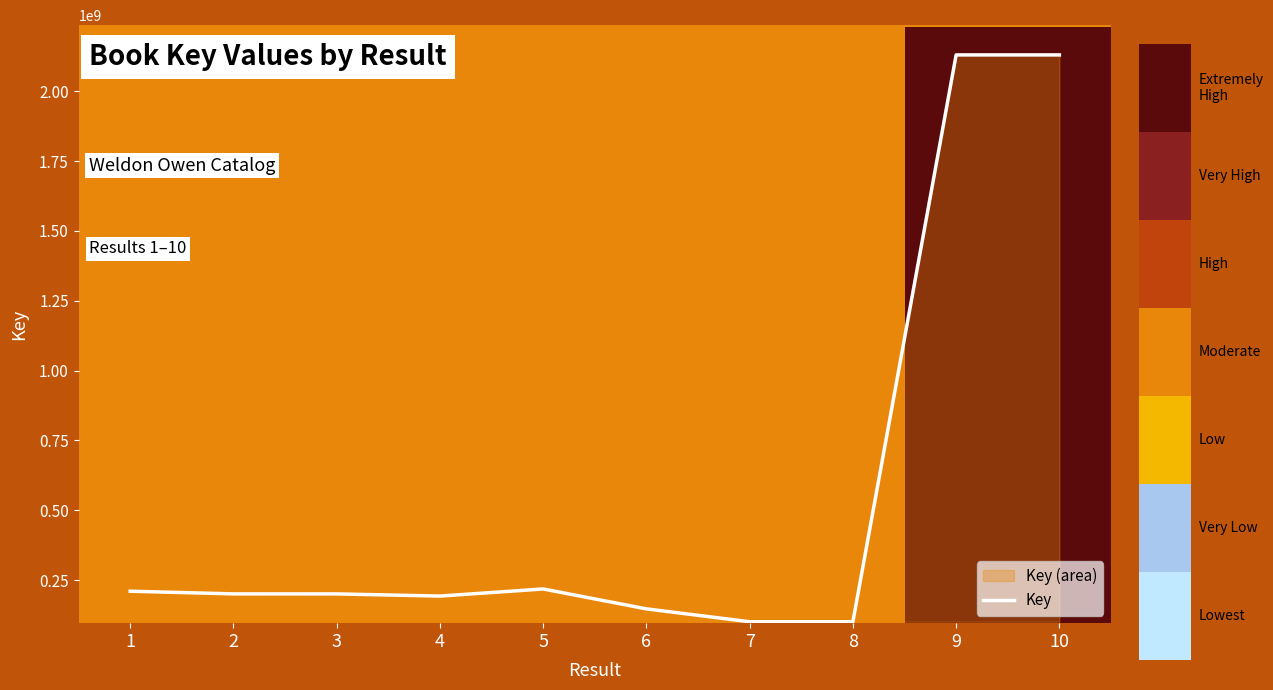

What is the value of the 4th point from the left?

192653698